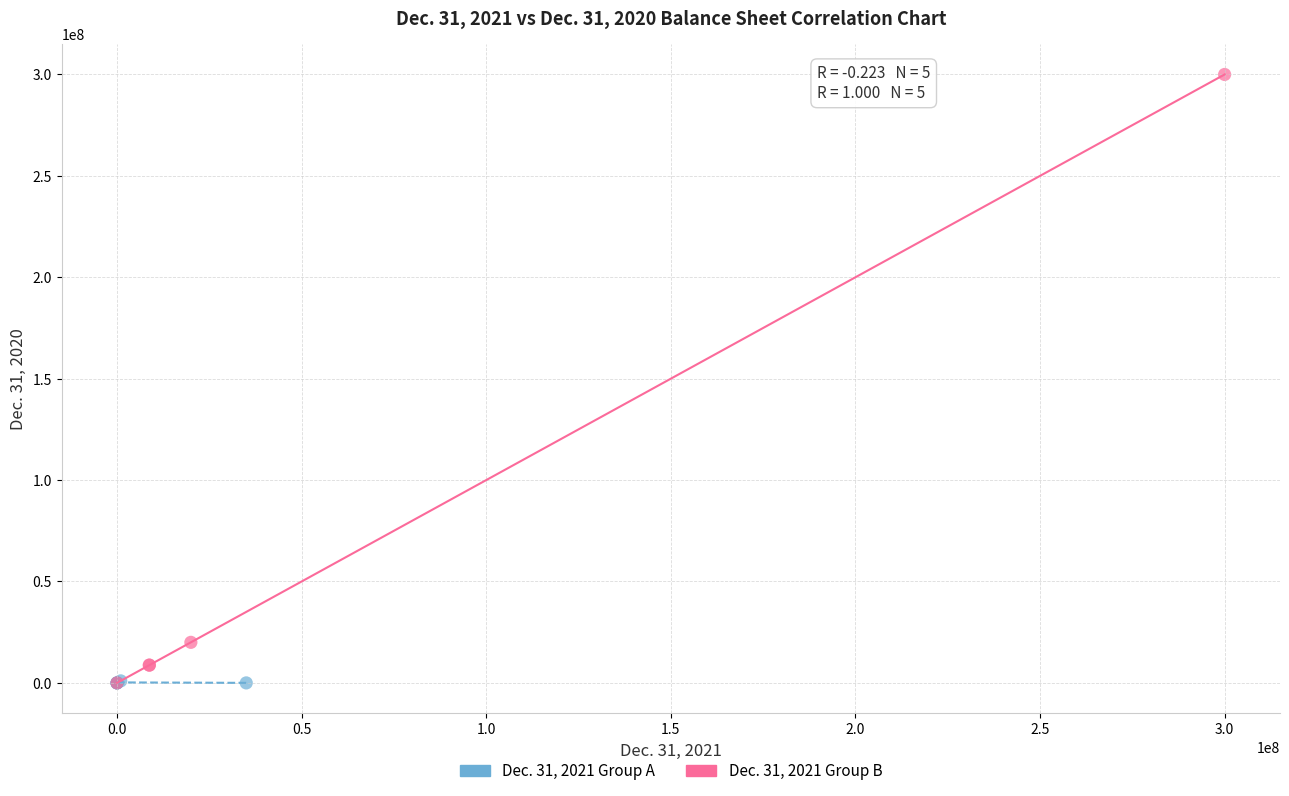

Which series has the widest spread of Y values?

Dec. 31, 2021 Group B